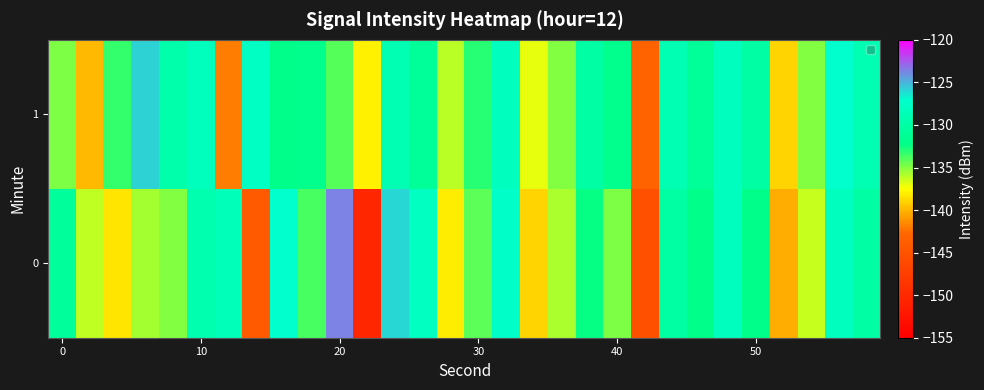

List the series in order of their peak value, highest first.

0, 1